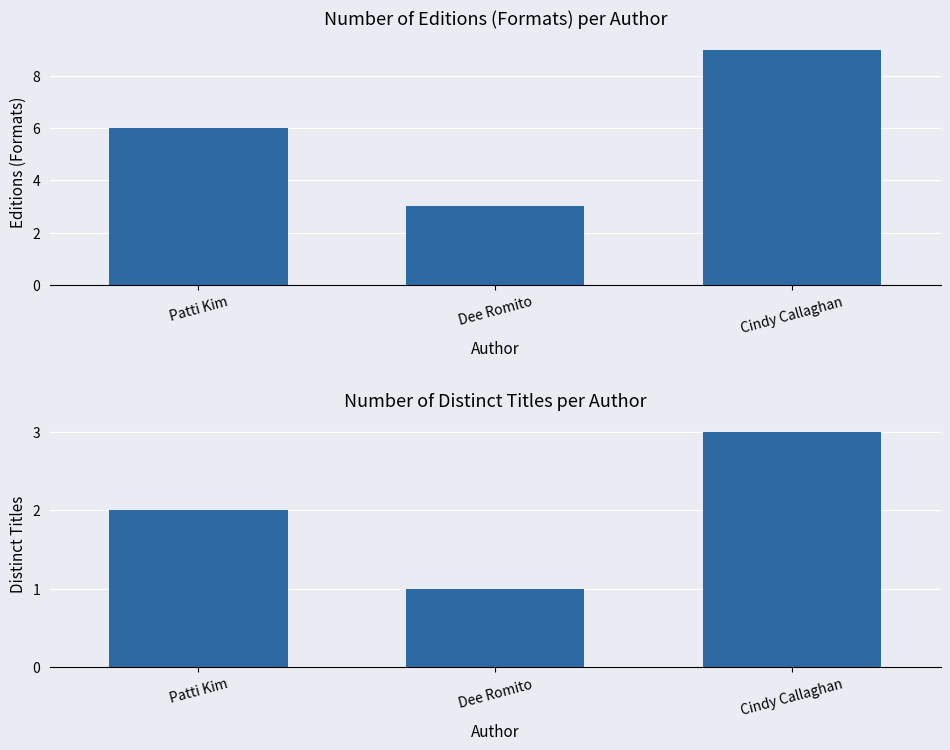

Reading left to right, list all the values displayed in this chart.

Number of Editions (Formats): 6	3	9
Number of Distinct Titles: 2	1	3